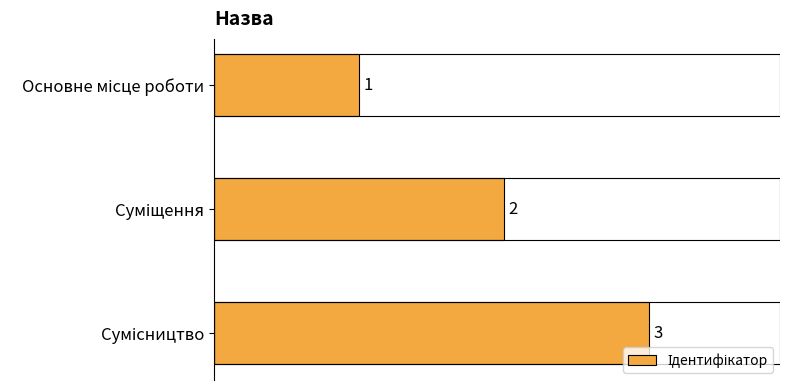

What is the sum of all values?

6